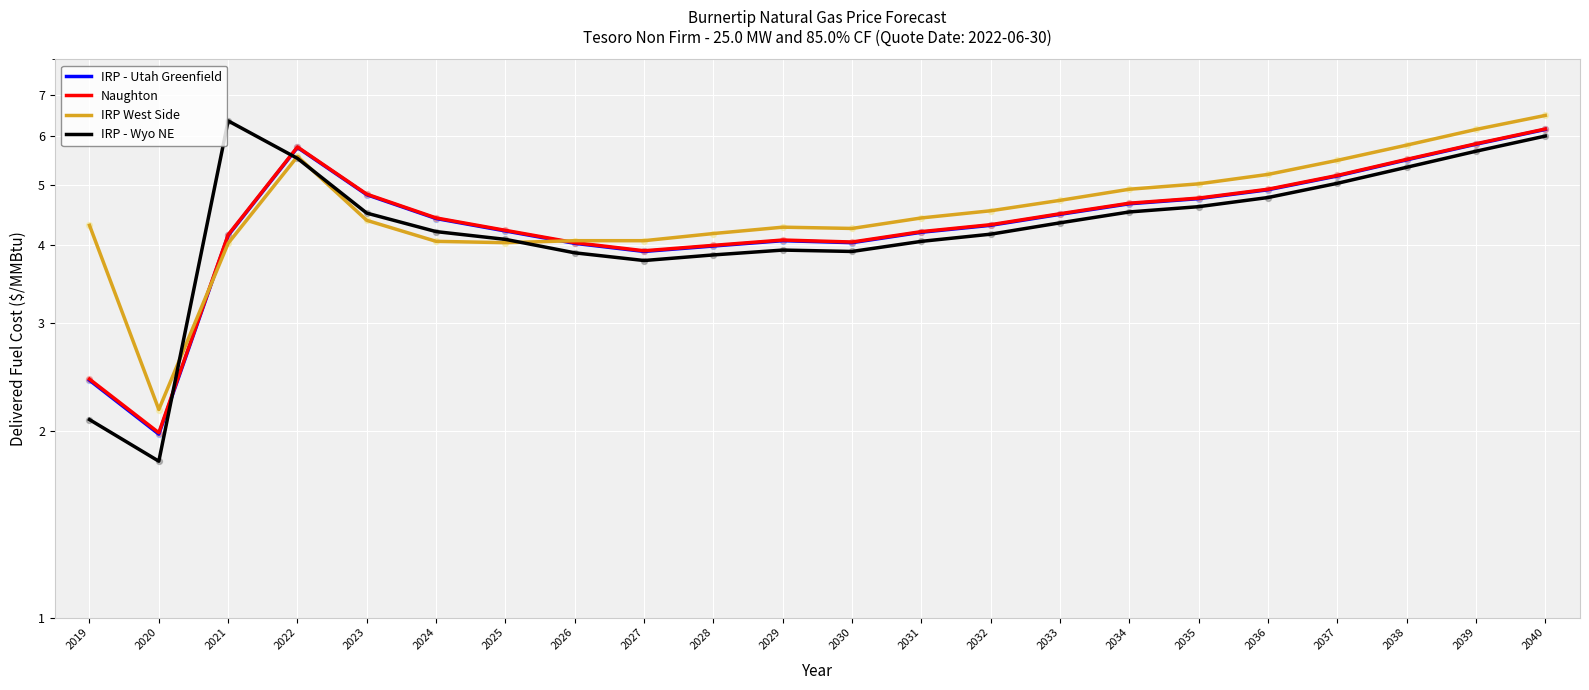

At which category is the sum across all series the highest?

2040